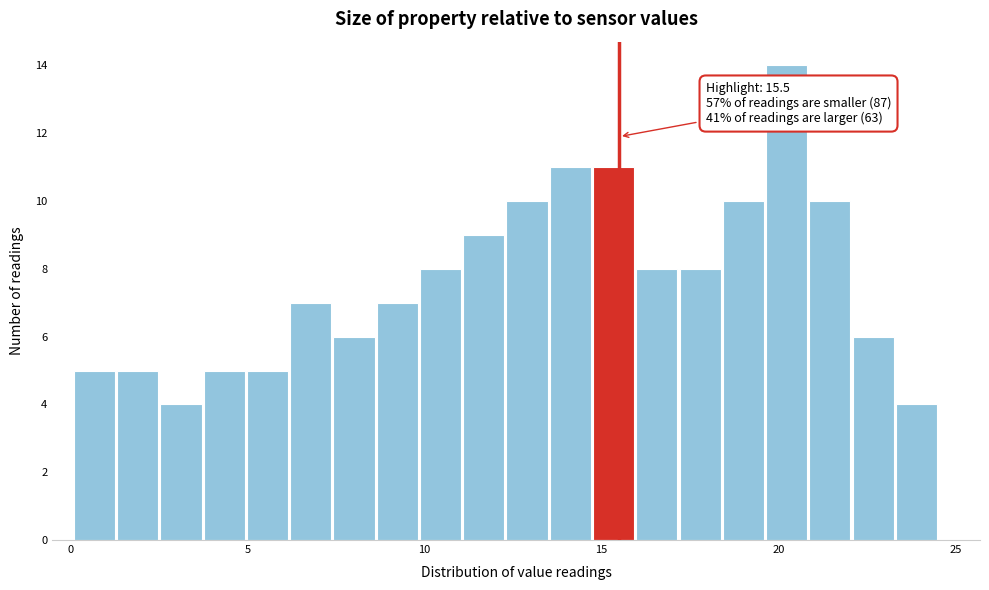

Read against the x-axis, roughly where is the centre of the tallest bar?

20.0